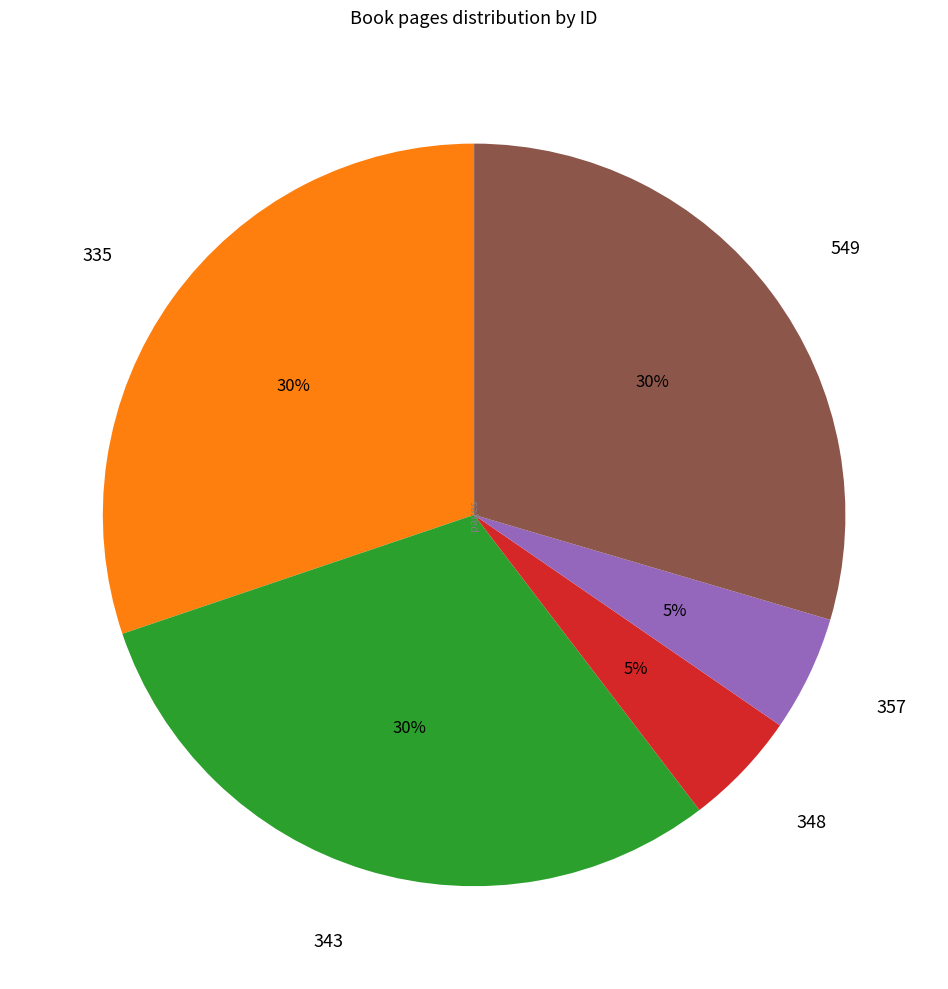

How many segments does this pie chart have?

5